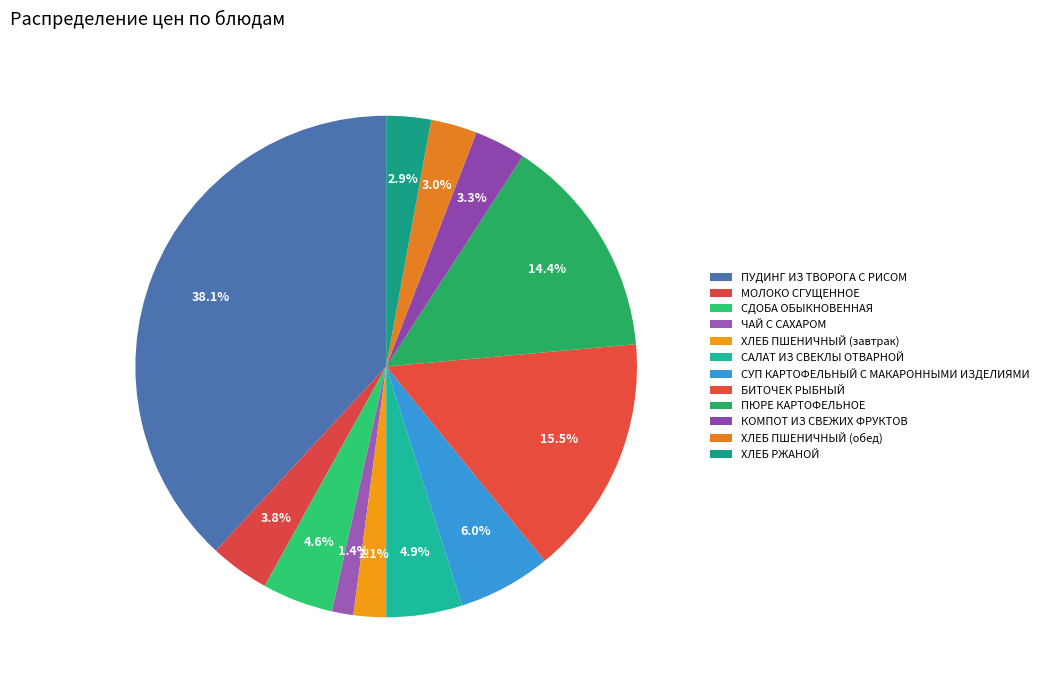

How many segments does this pie chart have?

12